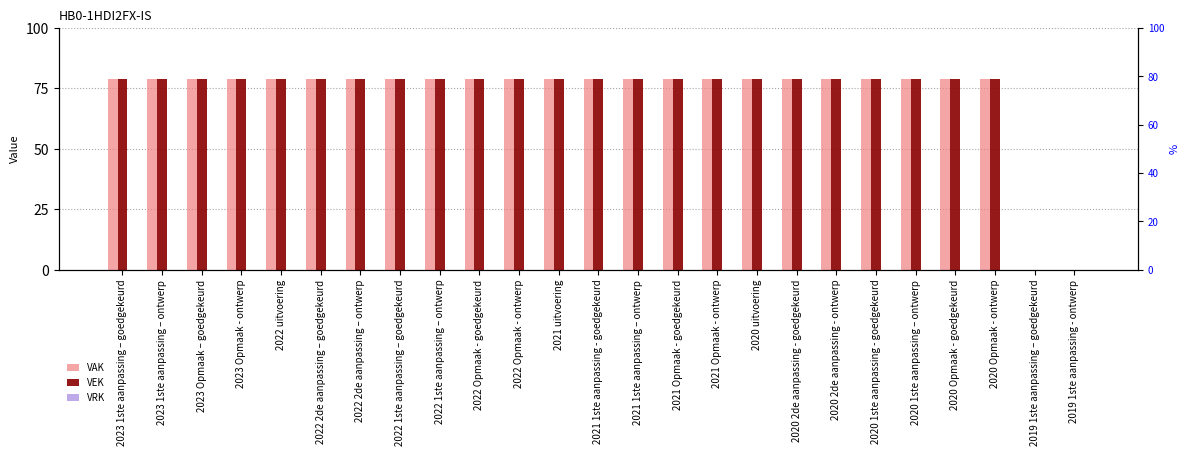

The VAK series shows 79 at 2020 uitvoering. True or false?

True